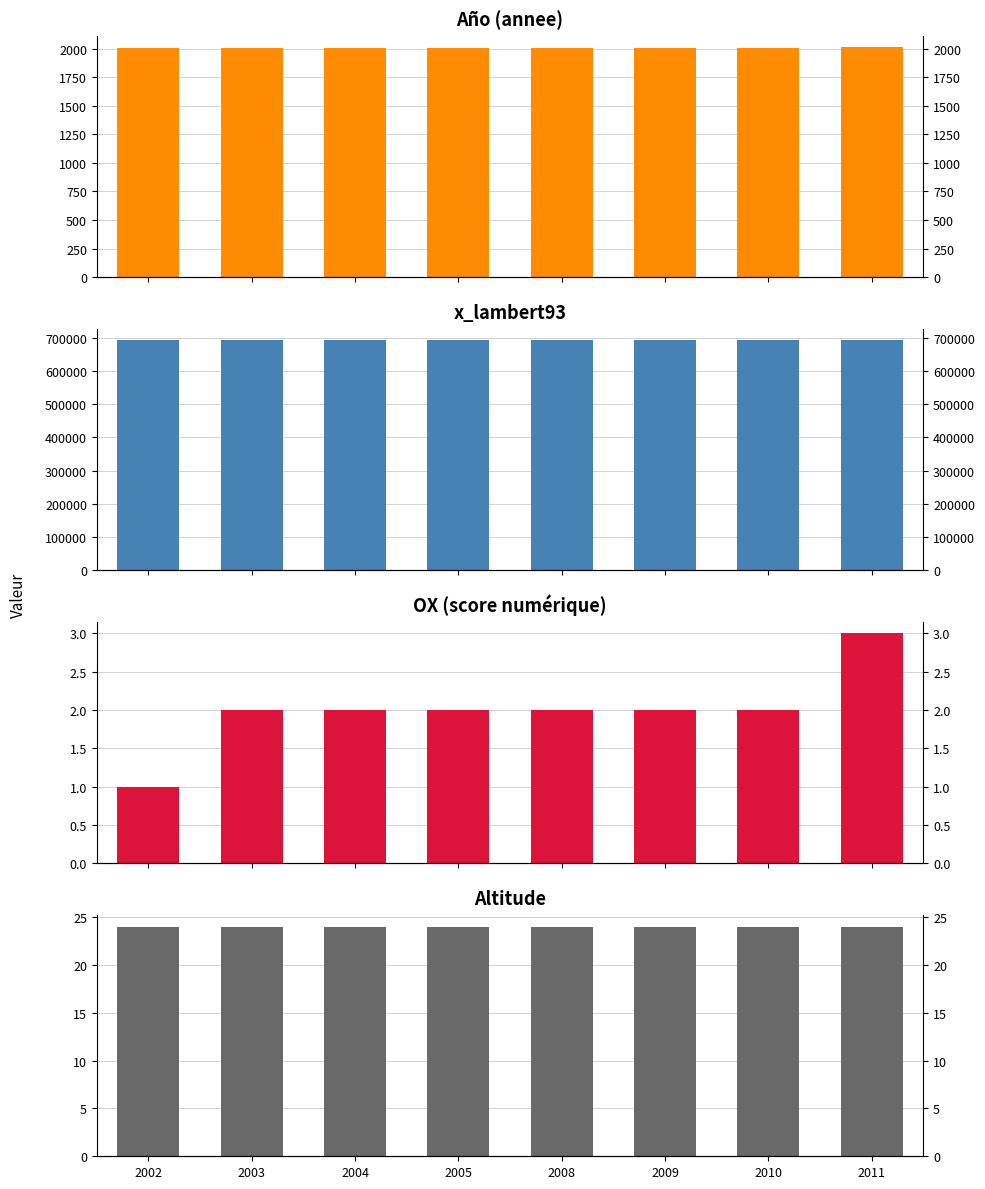

Are the bars horizontal?

No